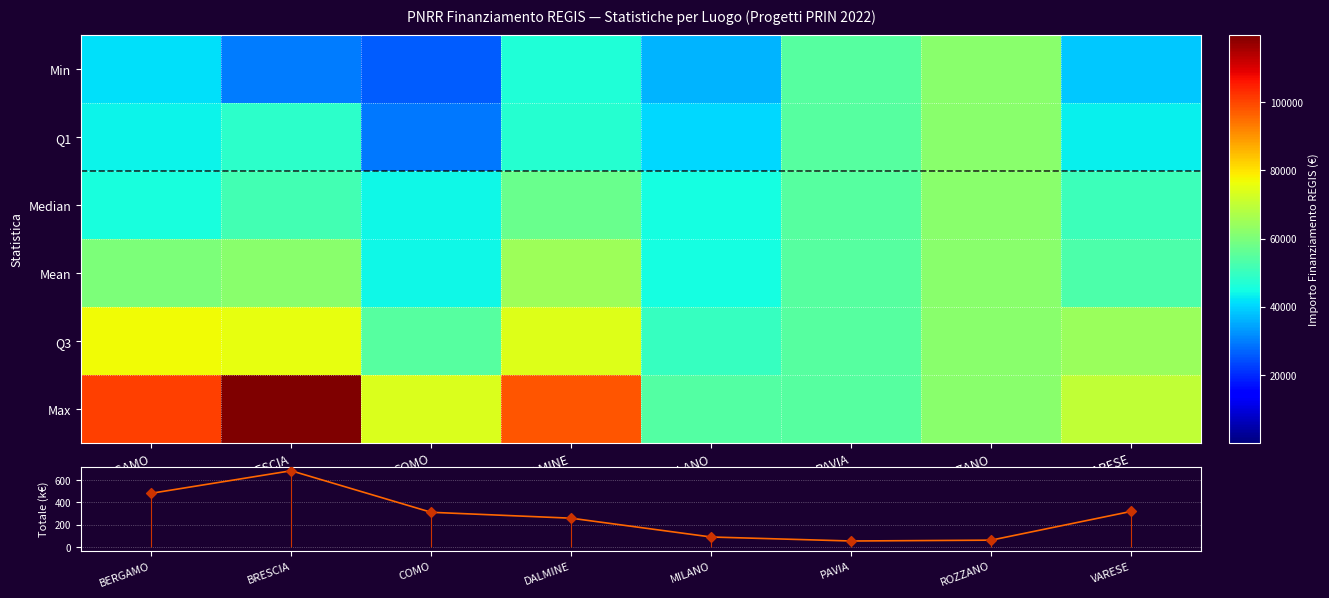

At BERGAMO, list the series in order from smallest to largest.

Totale Finanziamento (k€), Min, Q1, Median, Mean, Q3, Max